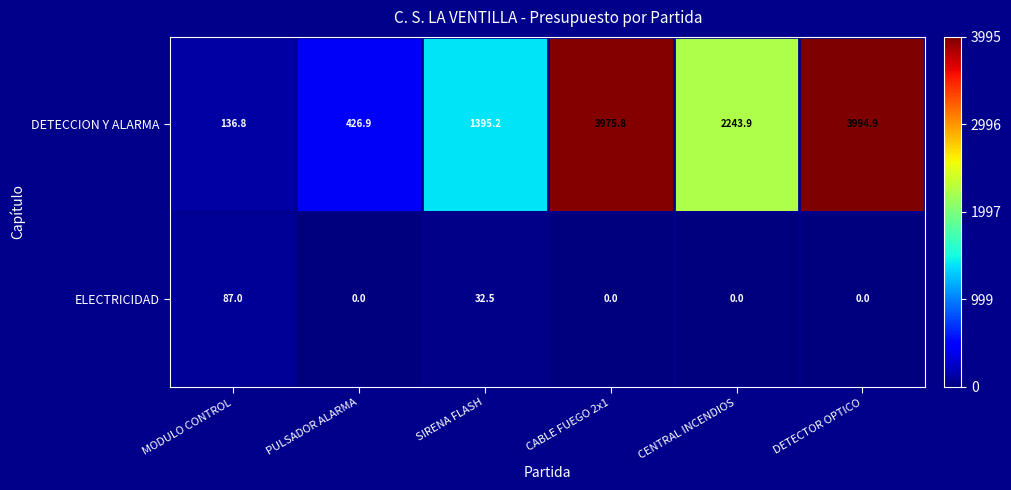

At which category is the sum across all series the highest?

DETECTOR OPTICO